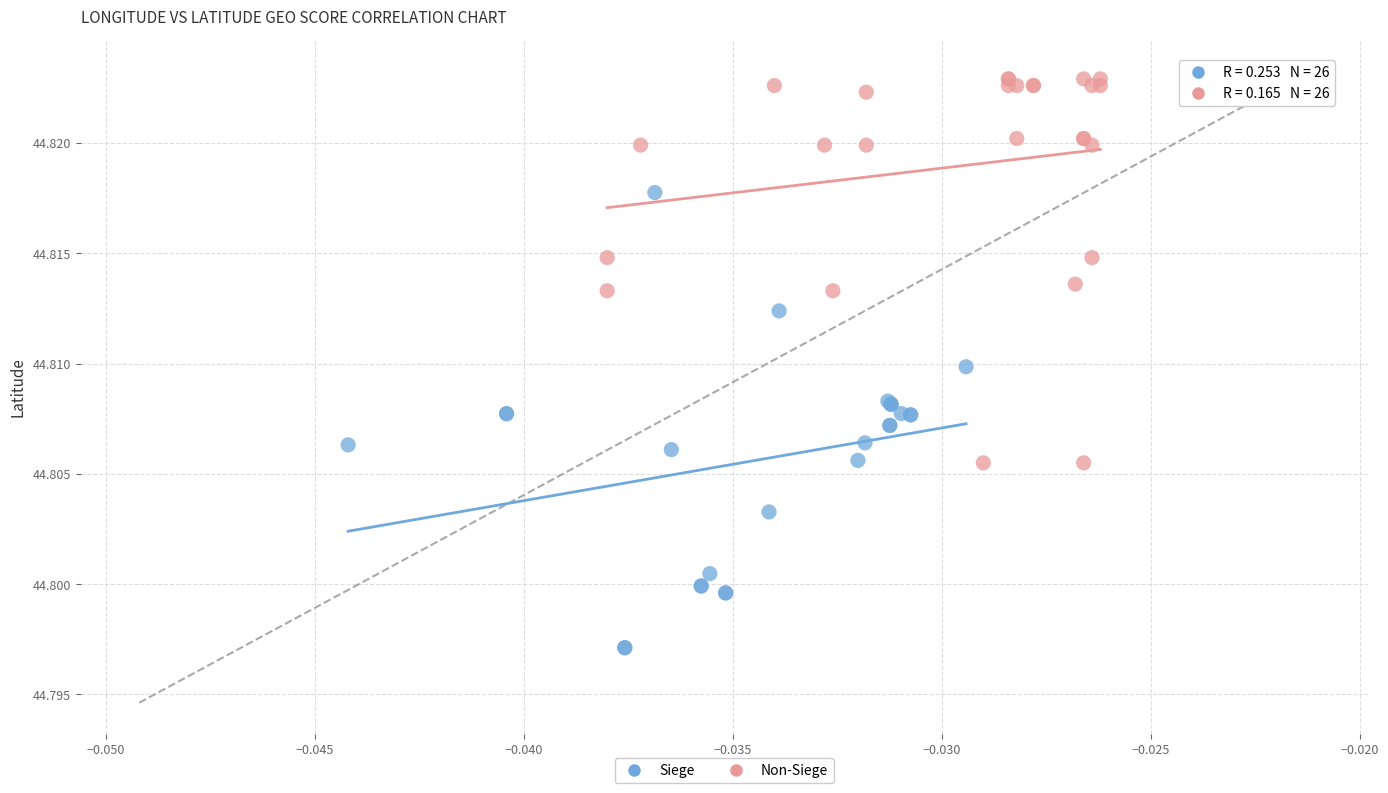

Which series contains the lowest Y value?

Siege